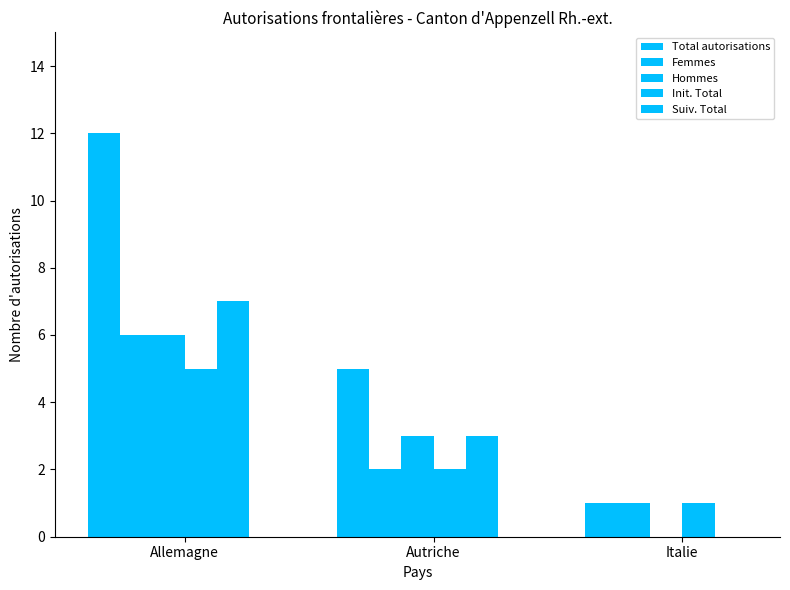

Reading left to right, transcribe all the data shown in this chart.

Total autorisations: 12	5	1
Femmes: 6	2	1
Hommes: 6	3	0
Init. Total: 5	2	1
Suiv. Total: 7	3	0